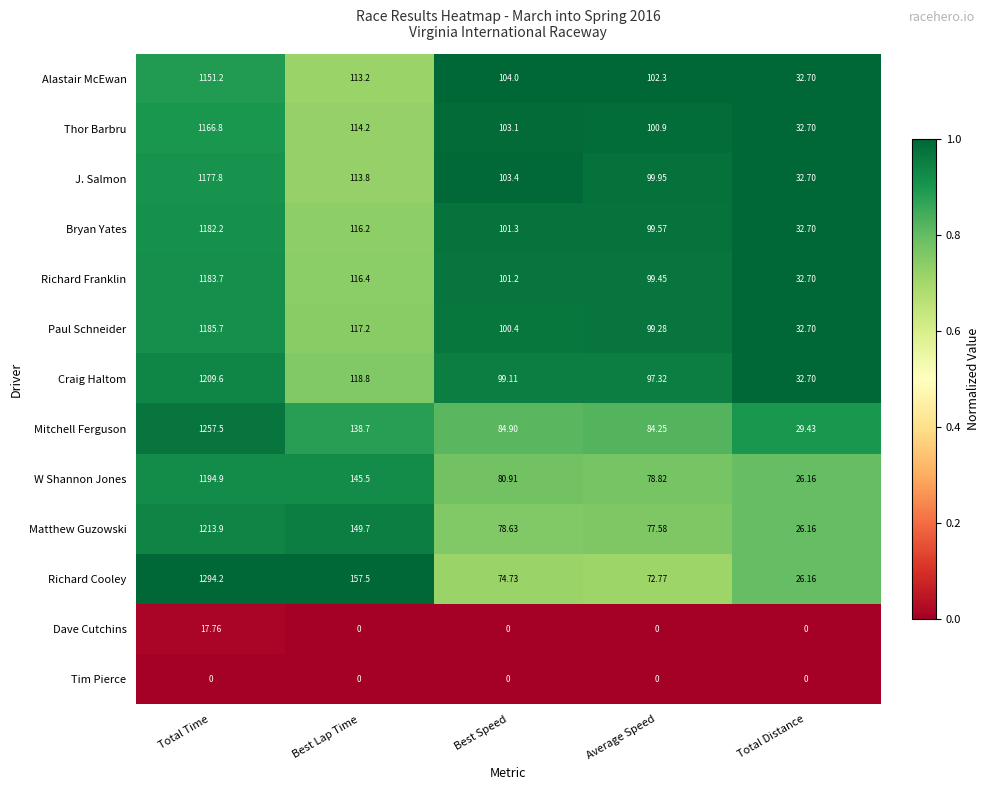

Rank the series by their maximum value, from lowest to highest.

Tim Pierce, Dave Cutchins, Alastair McEwan, Thor Barbru, J. Salmon, Bryan Yates, Richard Franklin, Paul Schneider, W Shannon Jones, Craig Haltom, Matthew Guzowski, Mitchell Ferguson, Richard Cooley